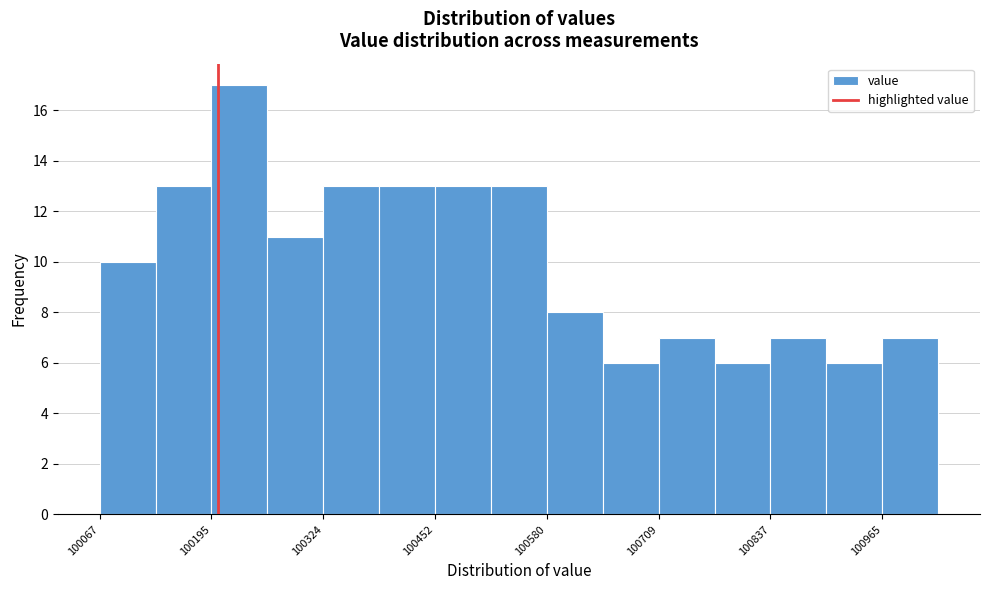

Read against the x-axis, roughly where is the centre of the tallest bar?

100220